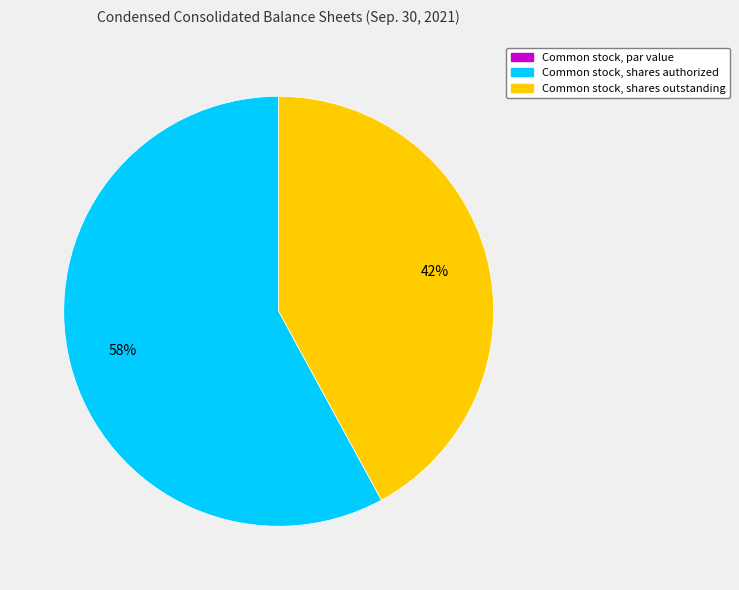

What is the ratio of the value at Common stock, shares outstanding to the value at Common stock, shares authorized?

0.7